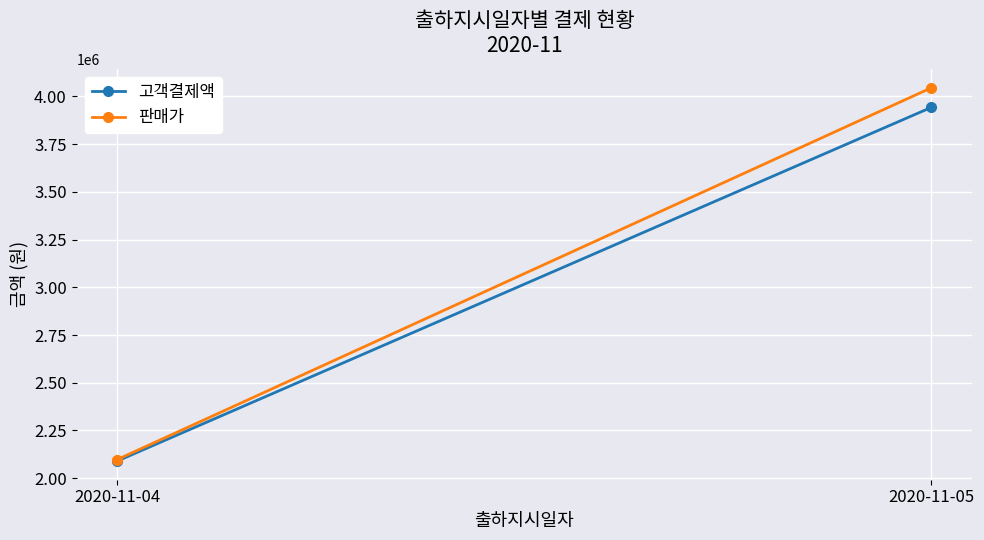

Which series has the largest total across all categories?

판매가